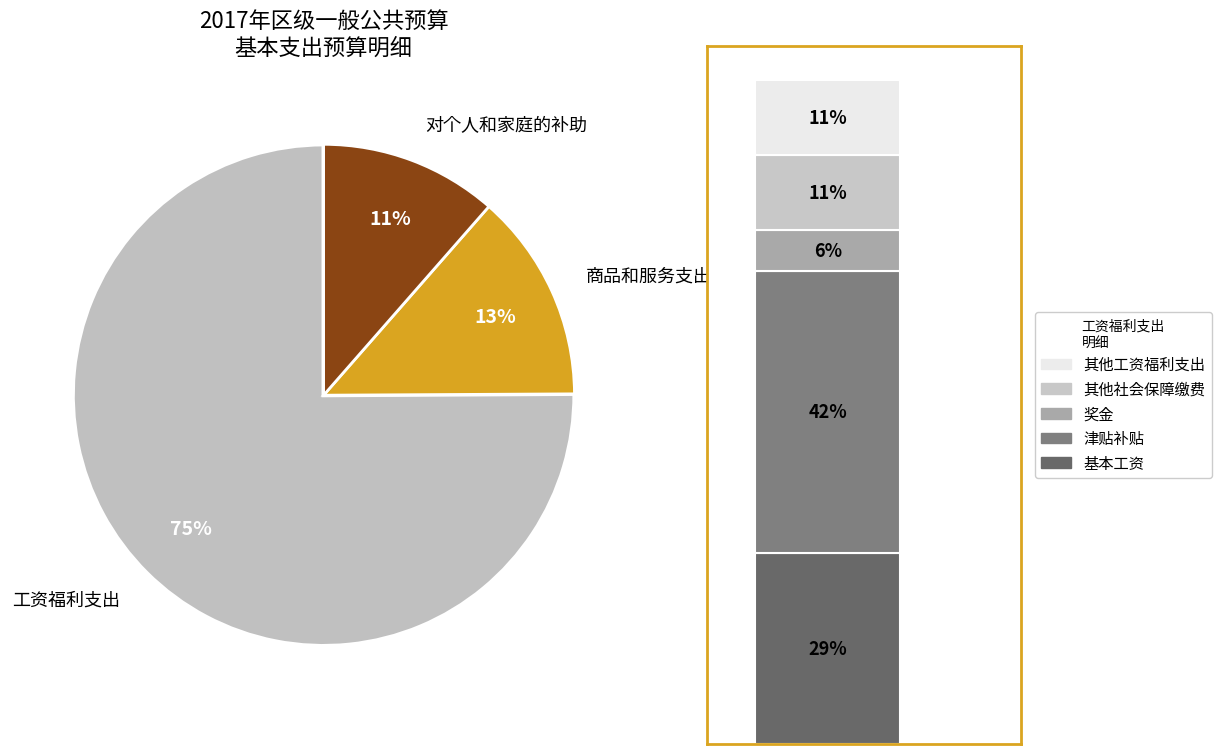

True or false: 工会经费 accounts for 11% of the total.

False